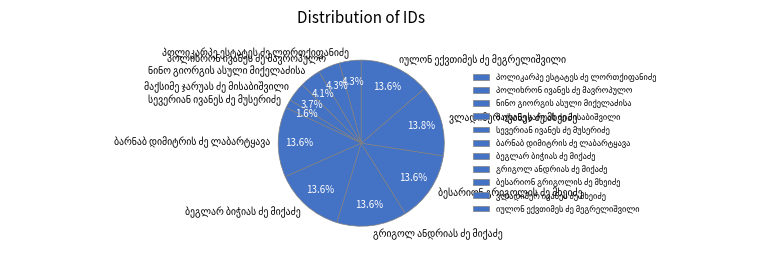

Is there any slice that represents more than half of the pie?

No